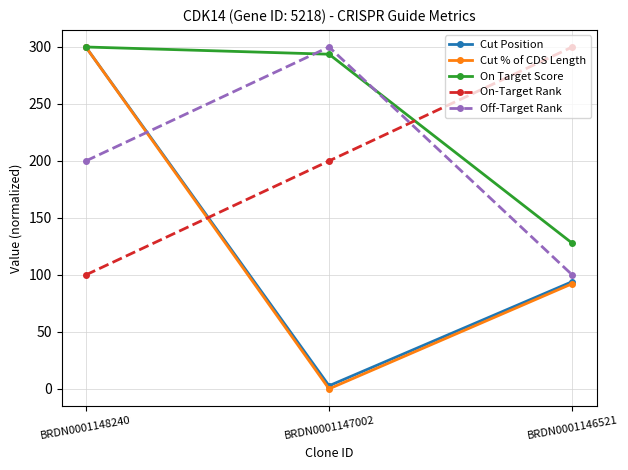

Reading left to right, transcribe all the data shown in this chart.

Cut Position: BRDN0001148240=300.0	BRDN0001147002=2.7	BRDN0001146521=94.1
Cut % of CDS Length: BRDN0001148240=300.0	BRDN0001147002=0.0	BRDN0001146521=92.3
On Target Score: BRDN0001148240=300.0	BRDN0001147002=293.7	BRDN0001146521=127.8
On-Target Rank: BRDN0001148240=100.0	BRDN0001147002=200.0	BRDN0001146521=300.0
Off-Target Rank: BRDN0001148240=200.0	BRDN0001147002=300.0	BRDN0001146521=100.0